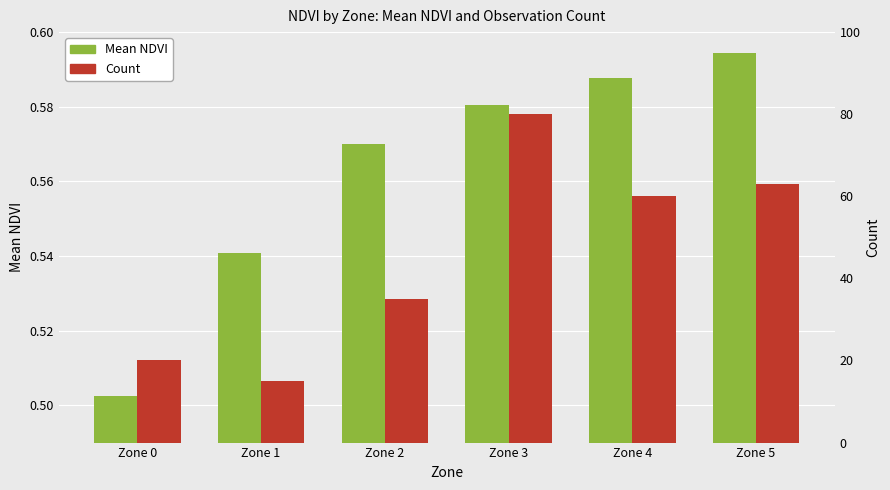

What is the spread (max minus min) of values at Zone 5?

62.4